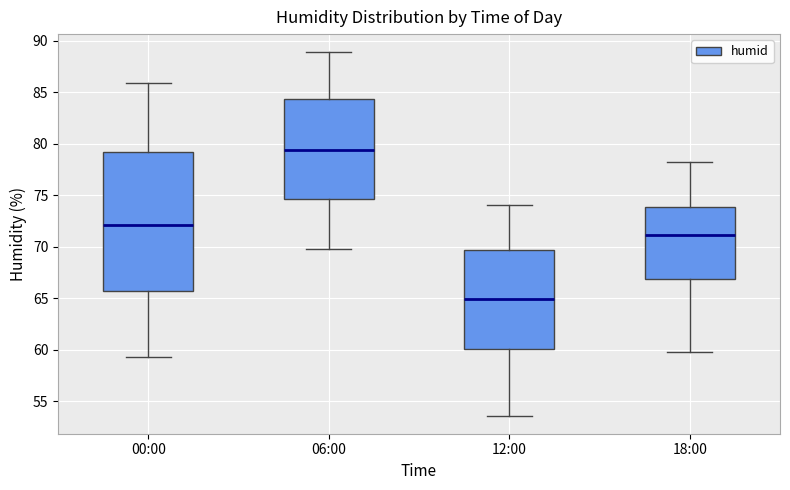

Comparing the boxes themselves (not the whiskers), which one is the tallest?

00:00